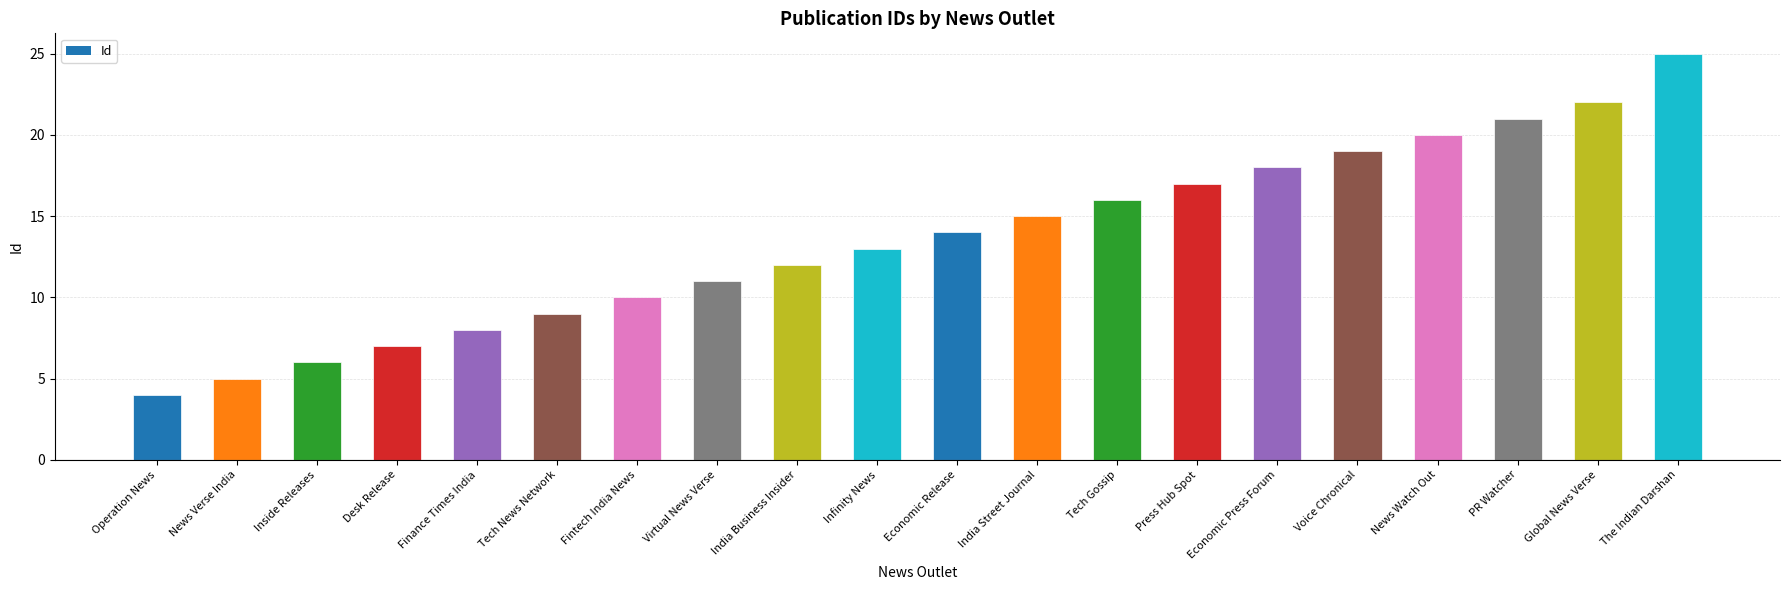

What is the change in value from India Business Insider to Infinity News?

+1